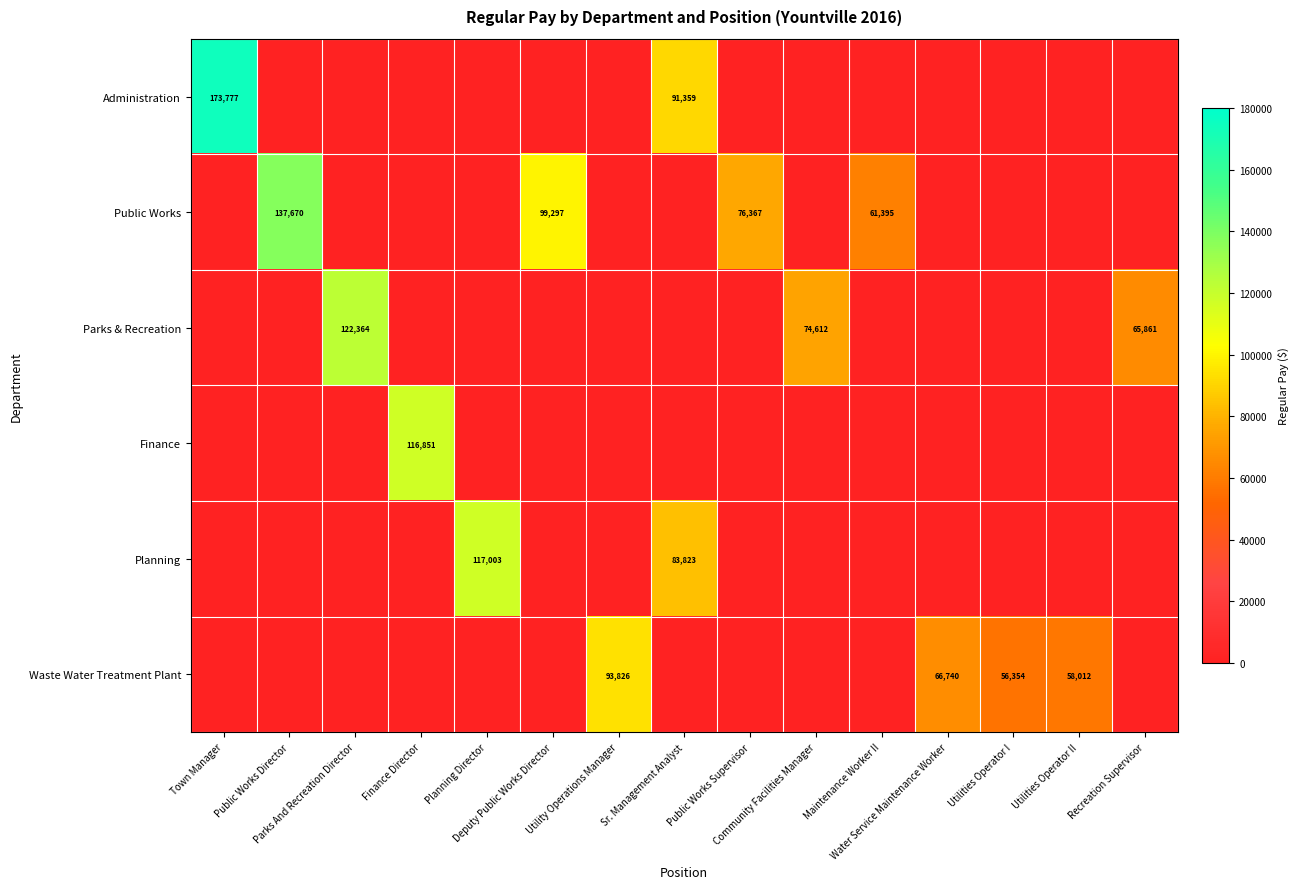

At which category is the sum across all series the highest?

Sr. Management Analyst